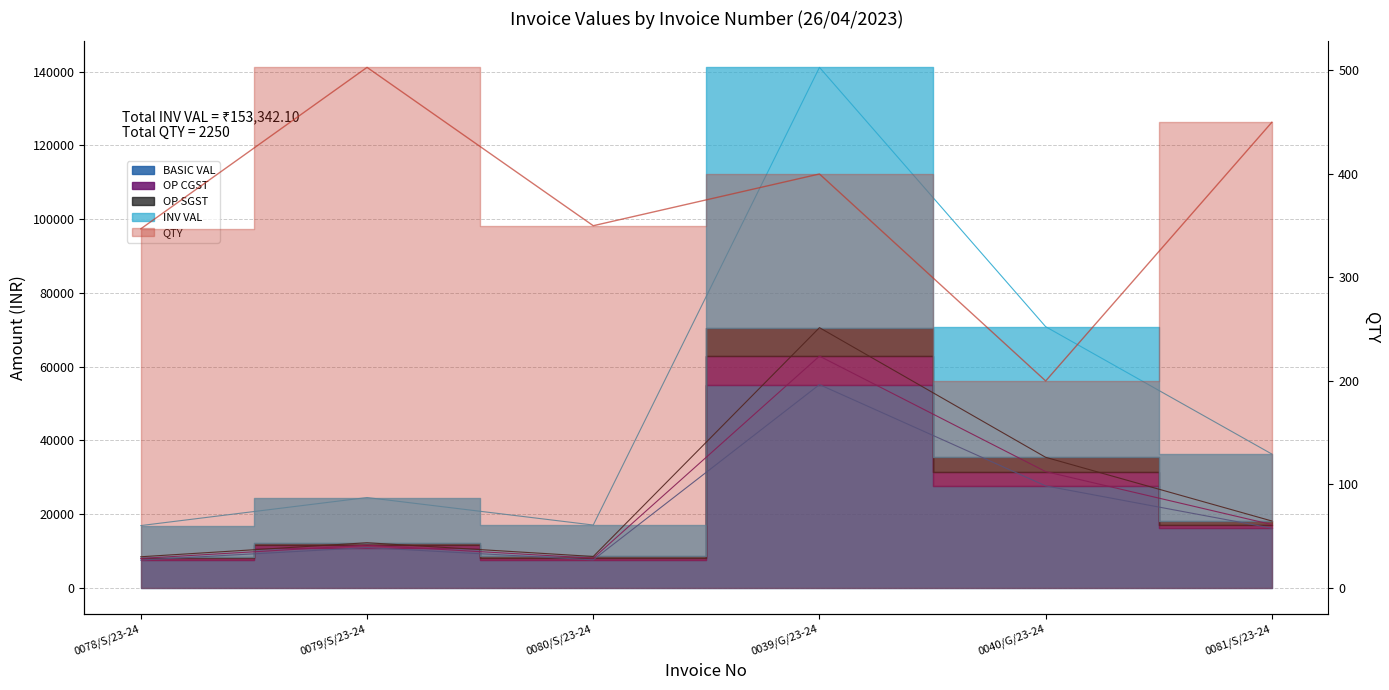

Rank the categories by QTY value from lowest to highest.

0040/G/23-24, 0078/S/23-24, 0080/S/23-24, 0039/G/23-24, 0081/S/23-24, 0079/S/23-24